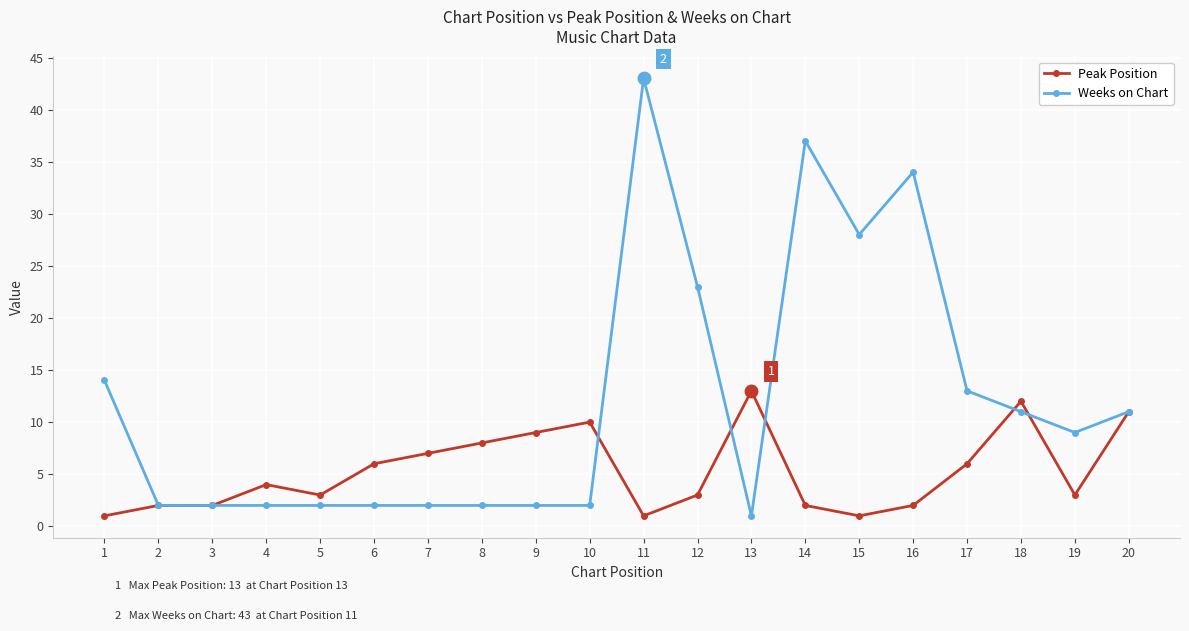

What is the difference between the maximum and minimum values in the Peak Position series?

12